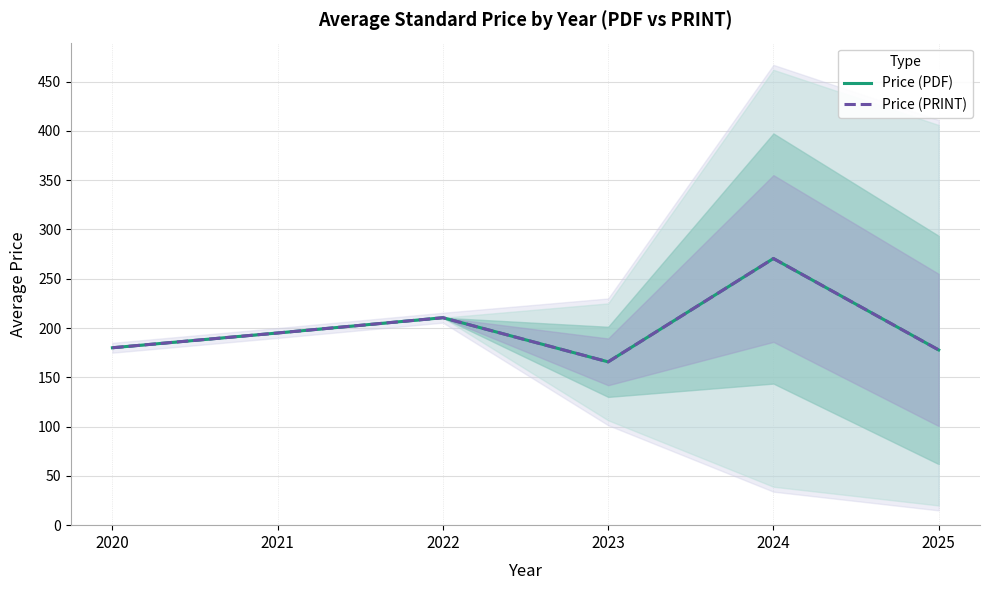

Reading left to right, extract all data points from this chart.

Price (PDF): 2020=180.0	2021=195.0	2022=210.5	2023=165.7	2024=270.5	2025=177.8
Price (PRINT): 2020=180.0	2021=195.0	2022=210.5	2023=165.7	2024=270.5	2025=177.8